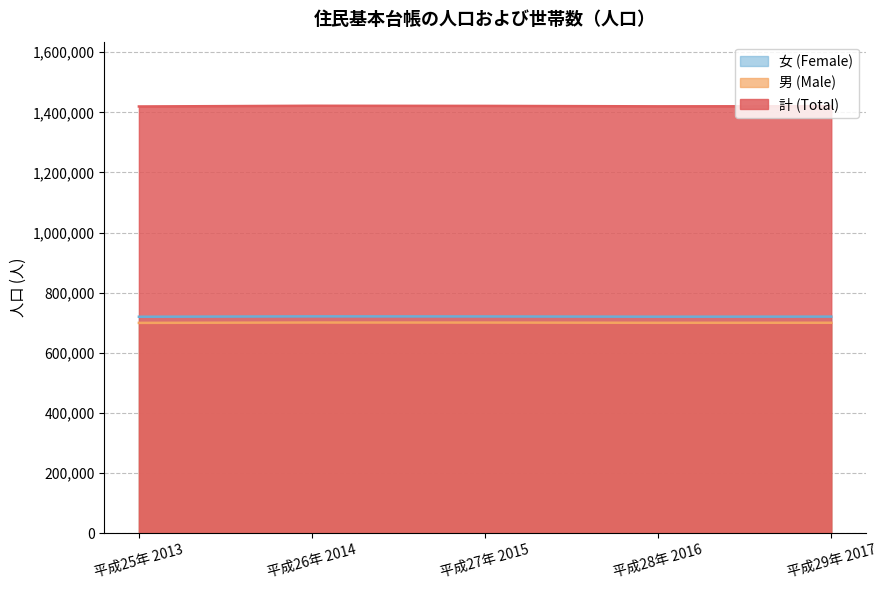

At which category does 男 (Male) reach its first local valley?

平成28年 2016